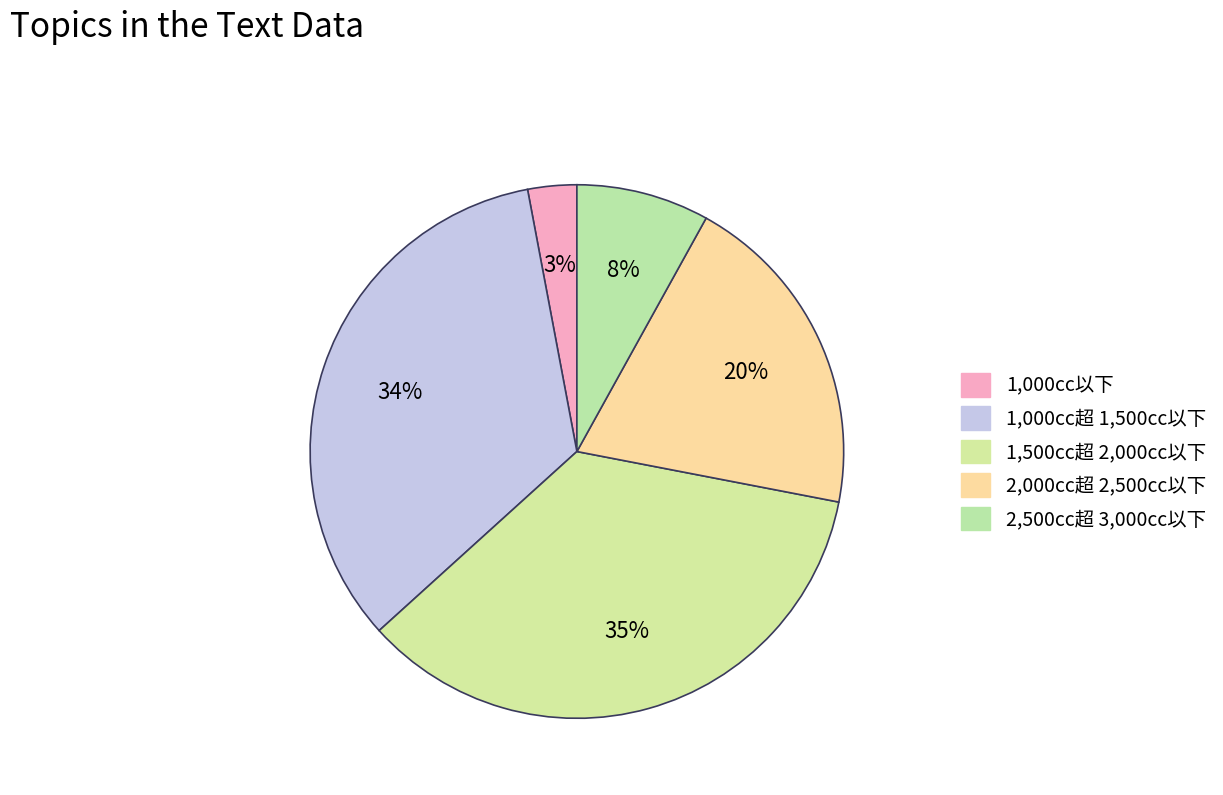

The 1,500cc超 2,000cc以下 slice represents 41% of the pie. True or false?

False